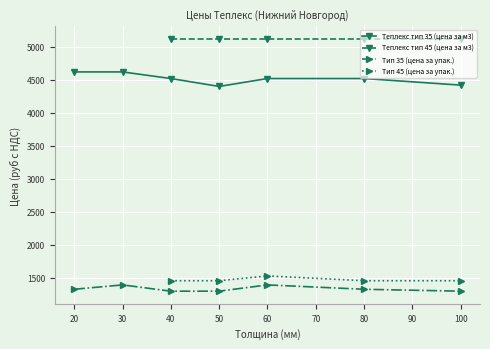

True or false: the data has more than 1 interior local peaks.

False